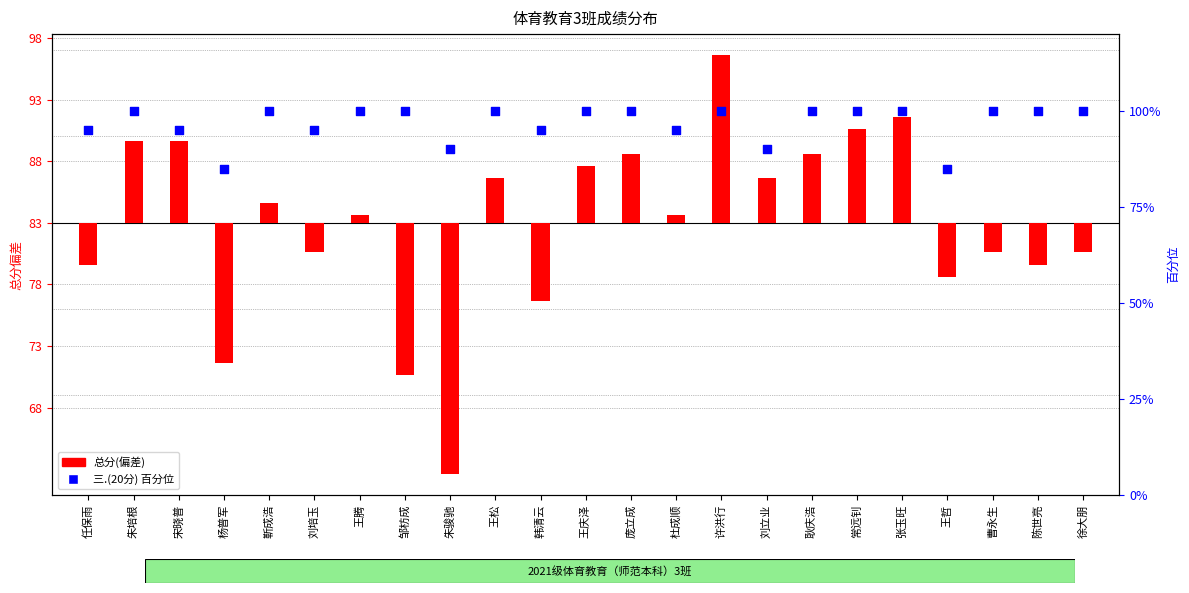

At which category is the sum across all series the highest?

许洪行